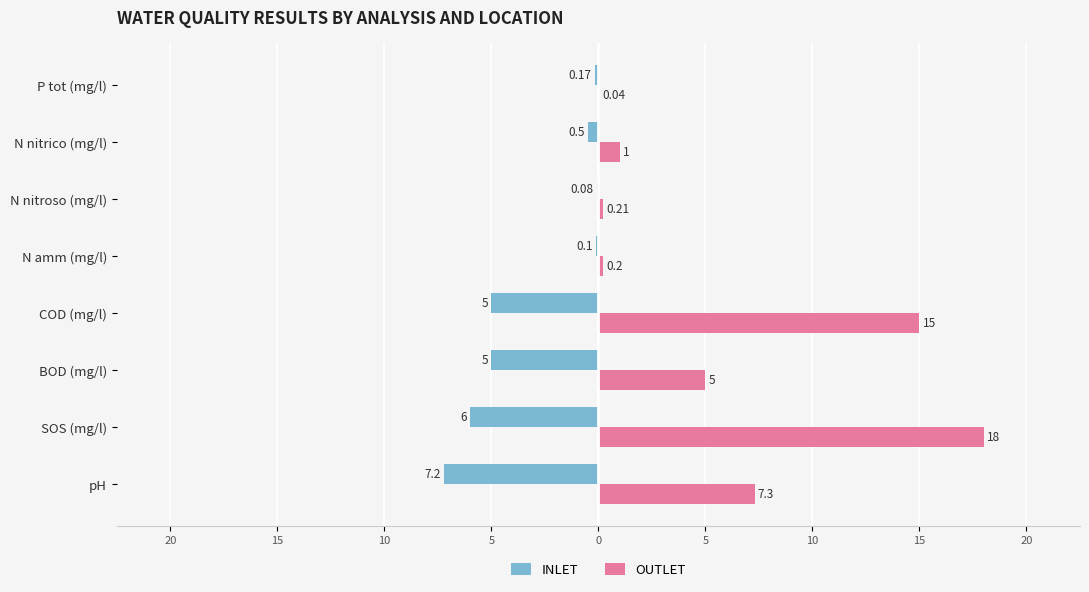

What are all the series names shown in the legend?

INLET, OUTLET